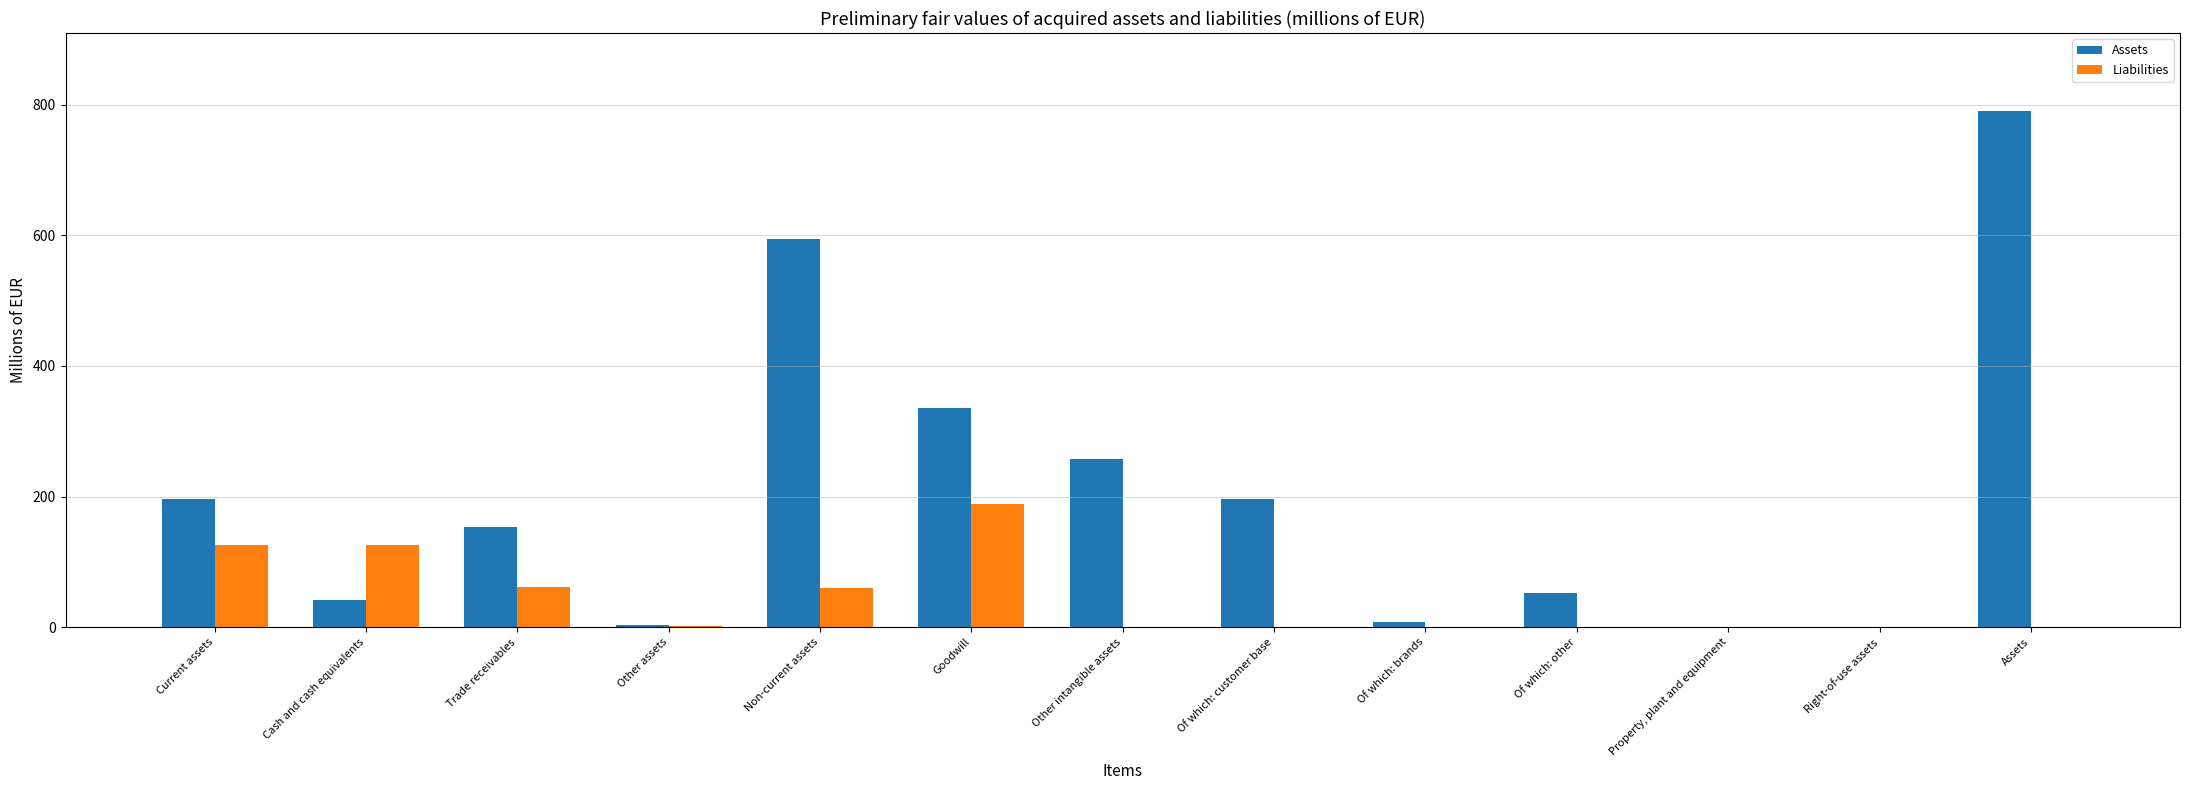

Which series changed the most between Other intangible assets and Assets?

Assets